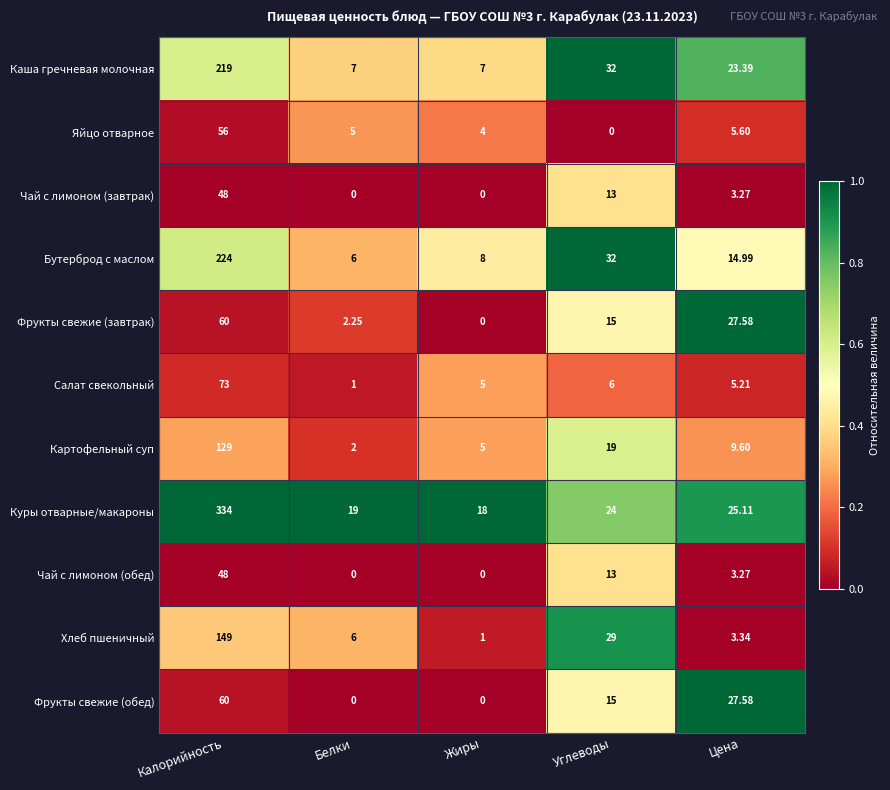

Which category has the highest value in the Картофельный суп series?

Калорийность